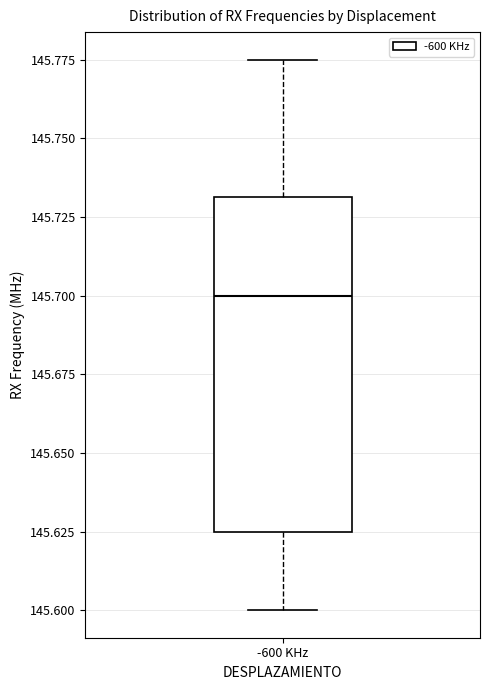

Read this box plot against the y-axis: the position of the median line, the range covered by the box, and the ends of both whiskers. The values are not printed on the chart, so give them approximately, as read against the axis.

median 145.700, box 145.625 to 145.730, whiskers 145.600 to 145.775